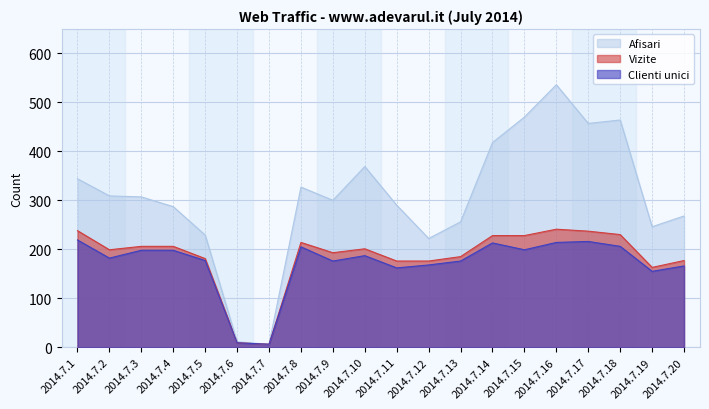

What is the difference between the highest and lowest values at 2014.7.2?

127